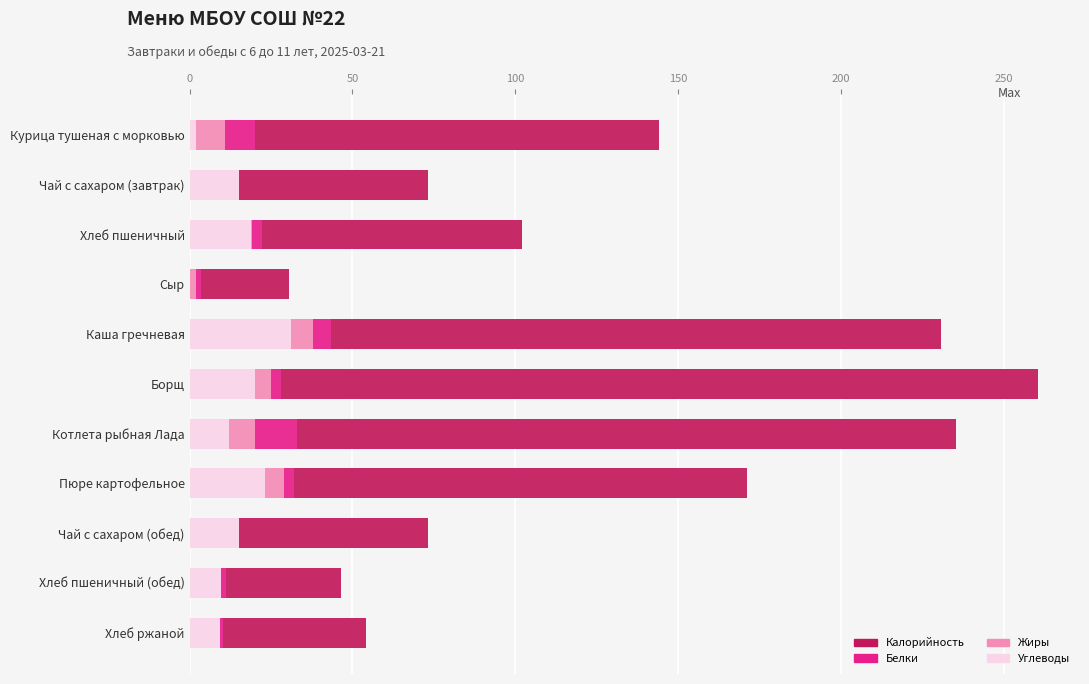

At which category is the sum across all series the highest?

Борщ